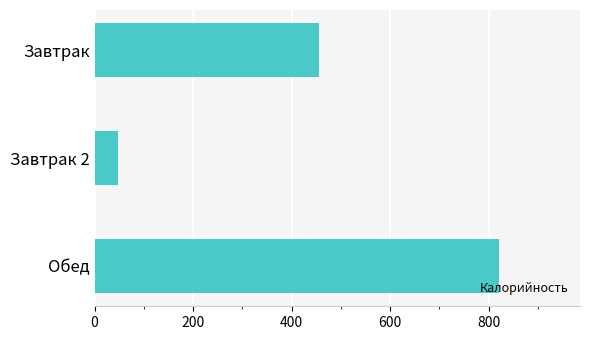

Rank the categories by value from lowest to highest.

Завтрак 2, Завтрак, Обед